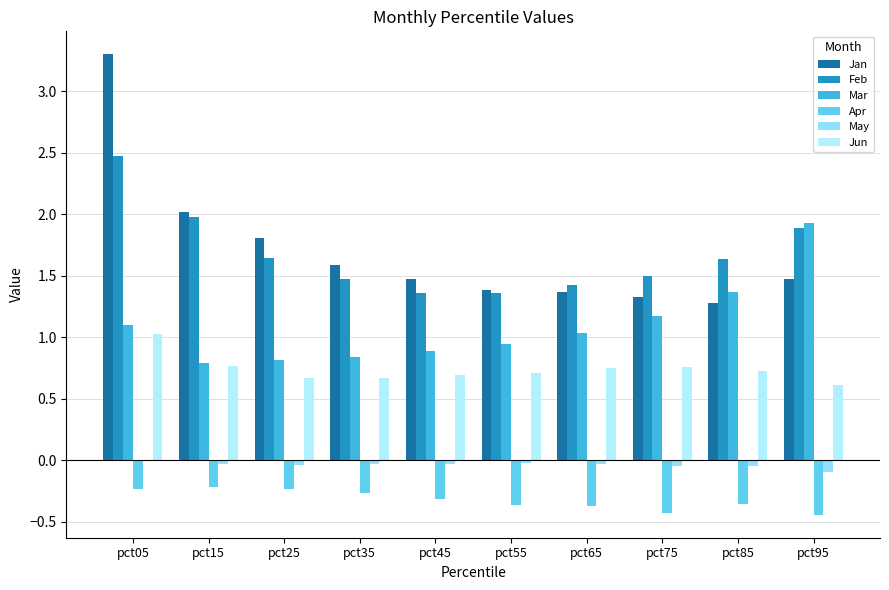

True or false: Apr has a value of -0.4 at pct85.

True